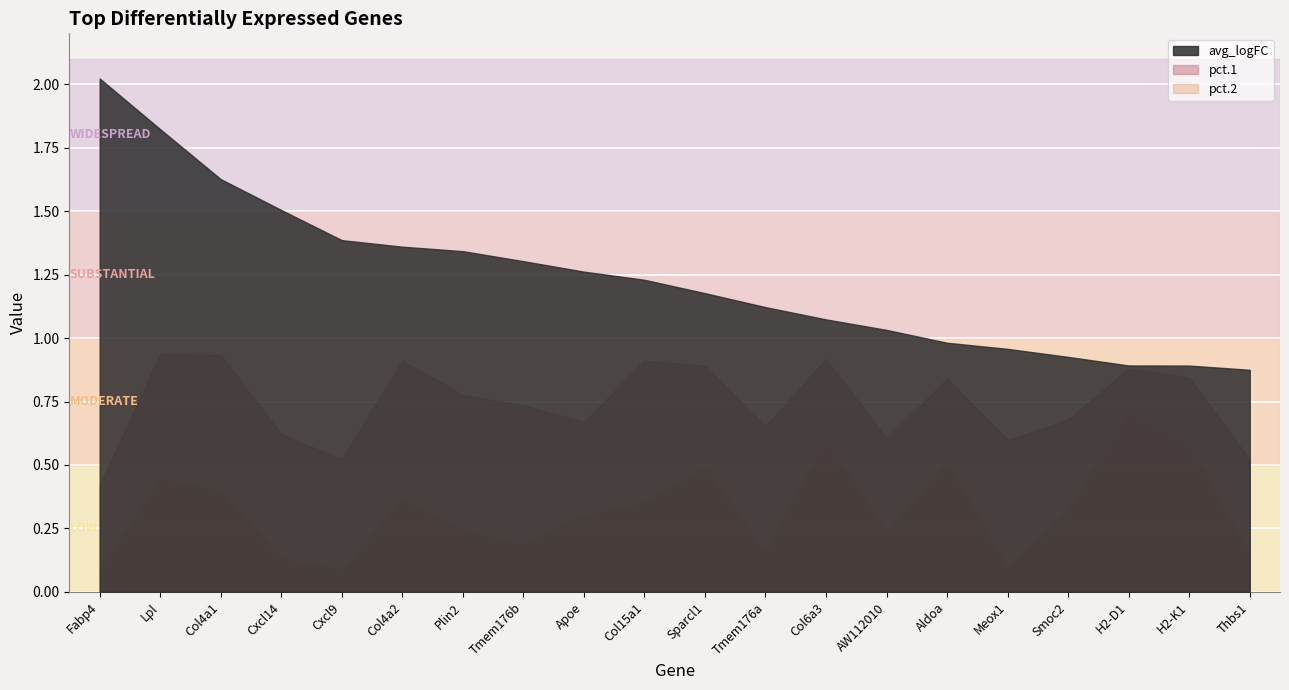

What is the average value of the pct.1 series?

0.7